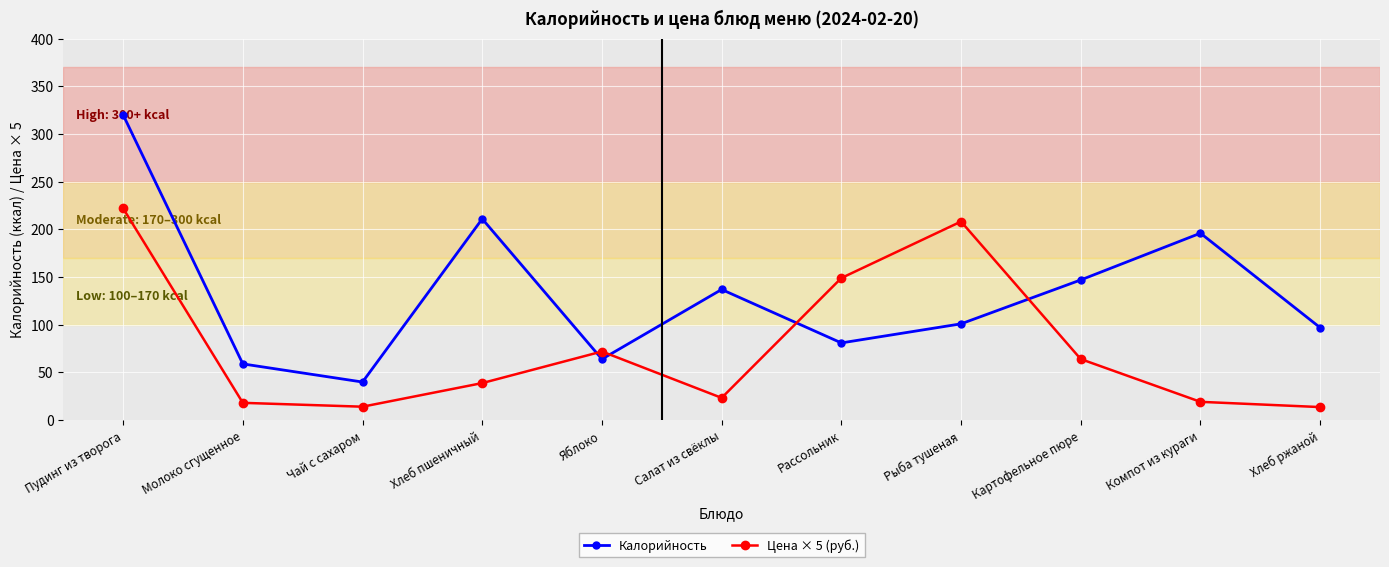

Read the Калорийность value at Хлеб ржаной.

97.0